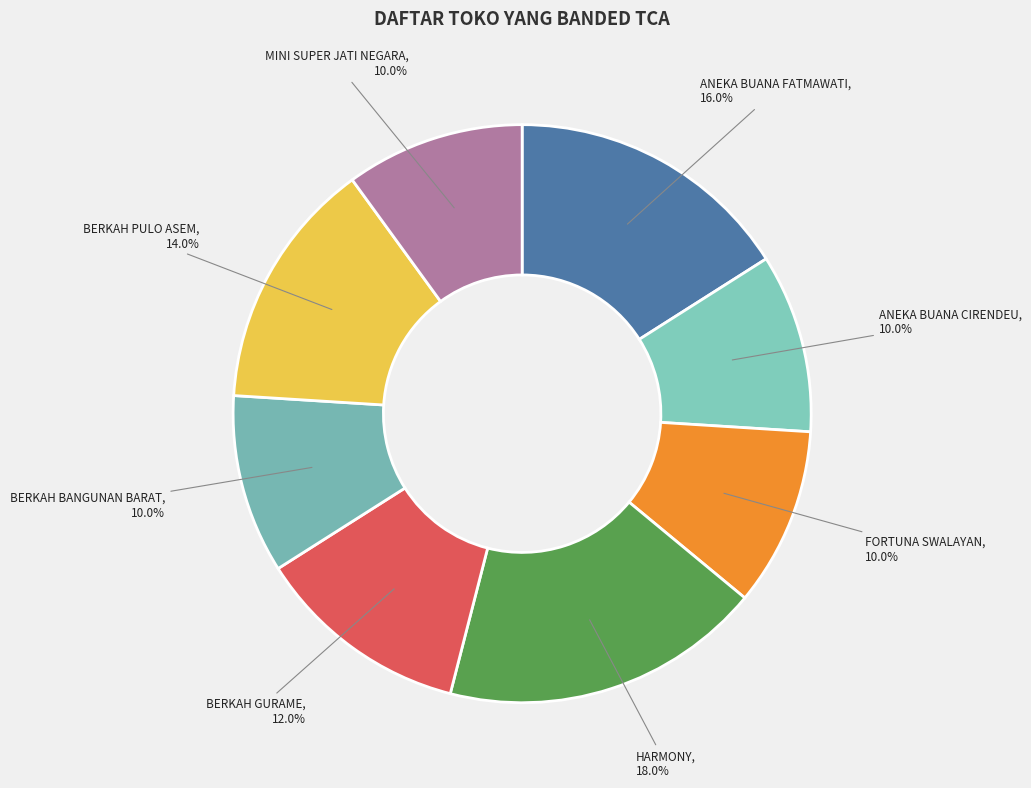

True or false: MINI SUPER JATI NEGARA accounts for 10% of the total.

True